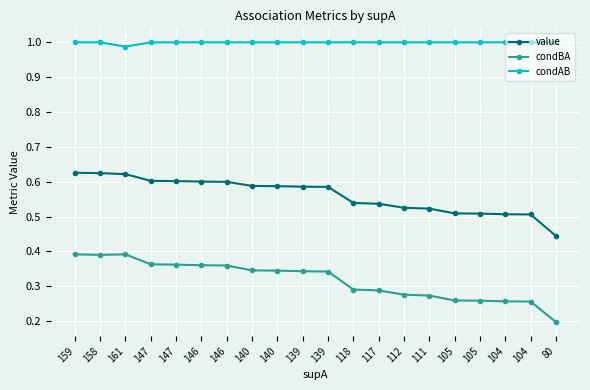

Count the condAB values in the range 1 to 2.

19